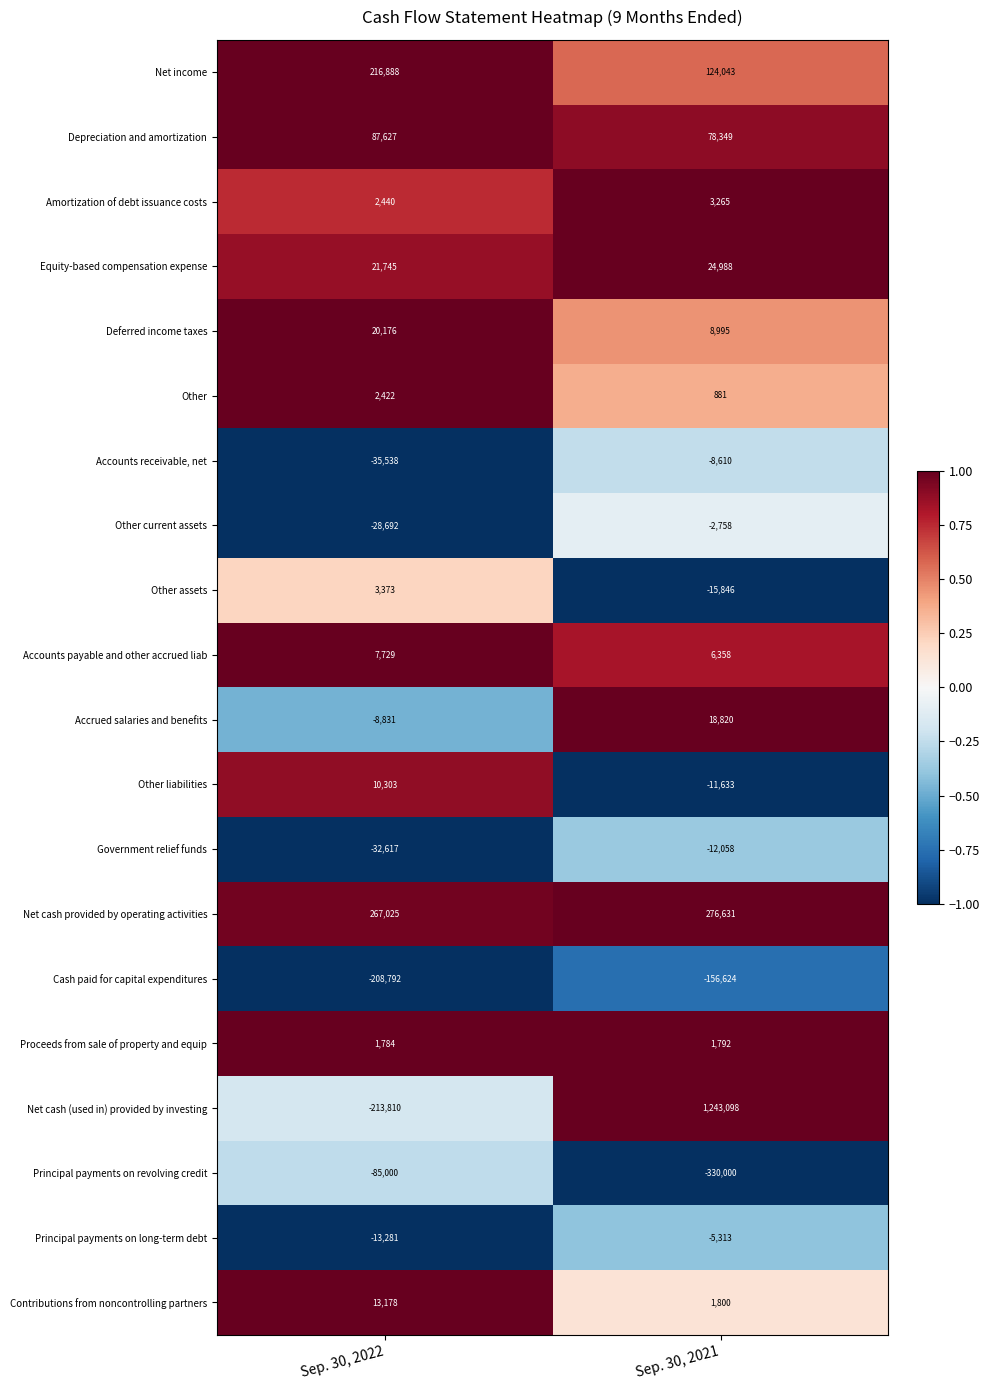

True or false: Proceeds from sale of property and equip has a value of 1186 at Sep. 30, 2021.

False